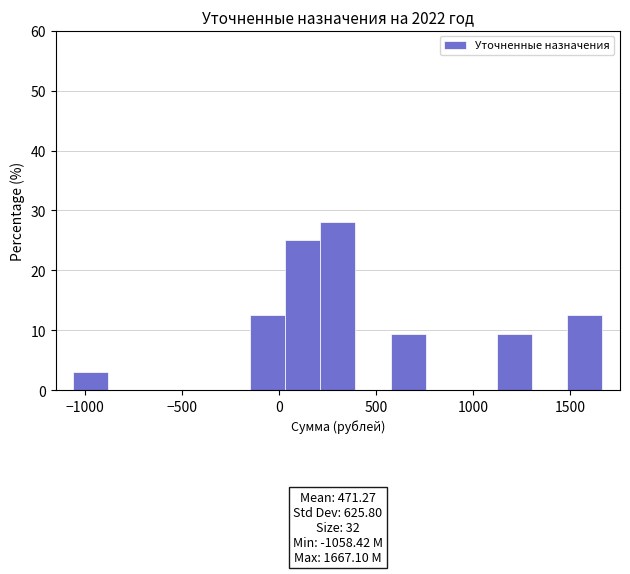

Read against the x-axis, roughly where is the centre of the tallest bar?

300